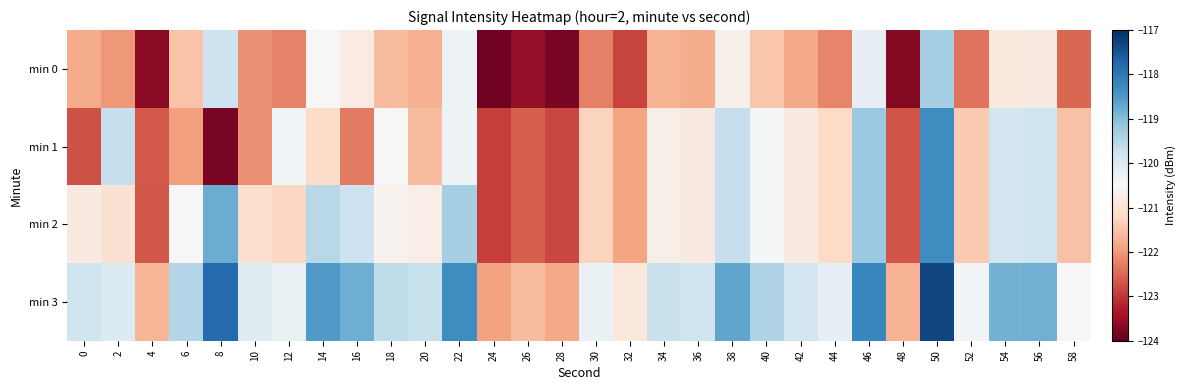

Which has a higher value, 26 or 20?

20